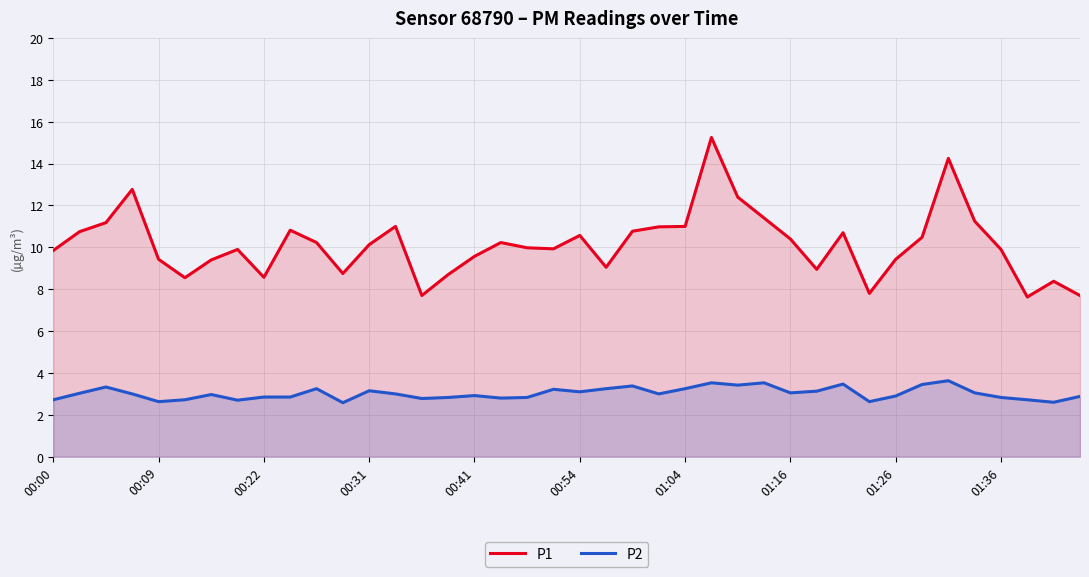

Which category has the highest value in the P1 series?

25